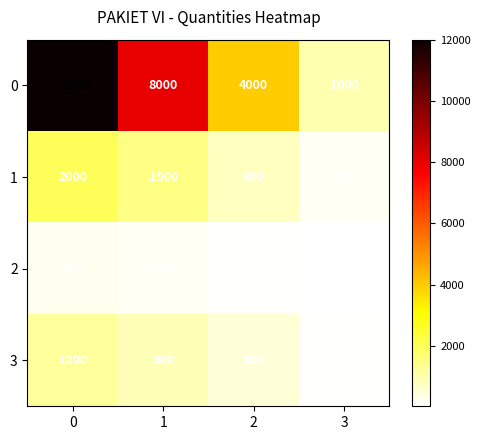

Between 0 and 1, which series saw the biggest shift?

0